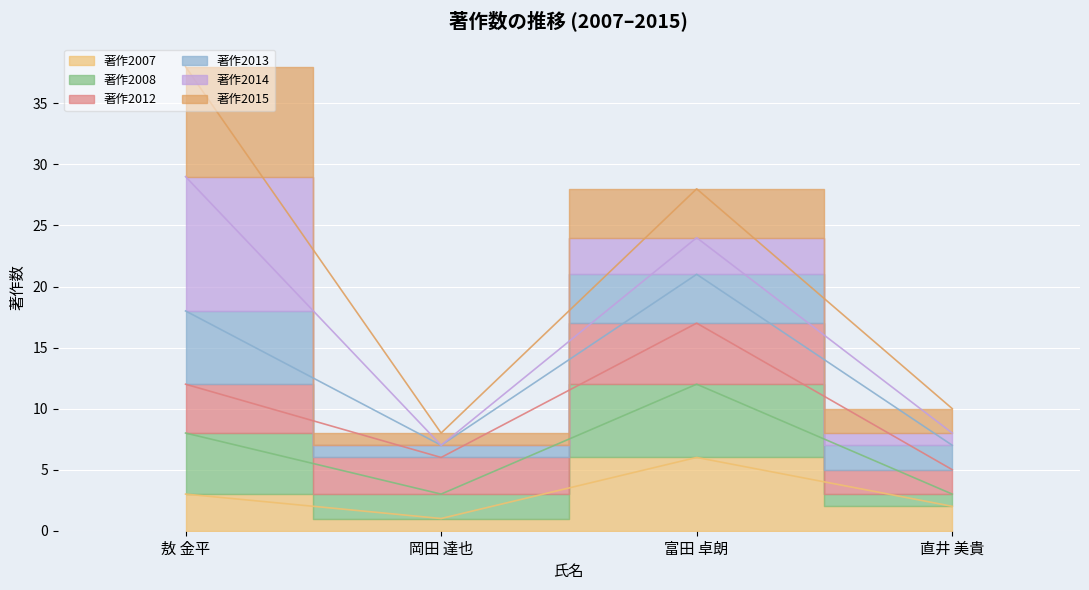

Where is the first local maximum for 著作2008?

富田 卓朗